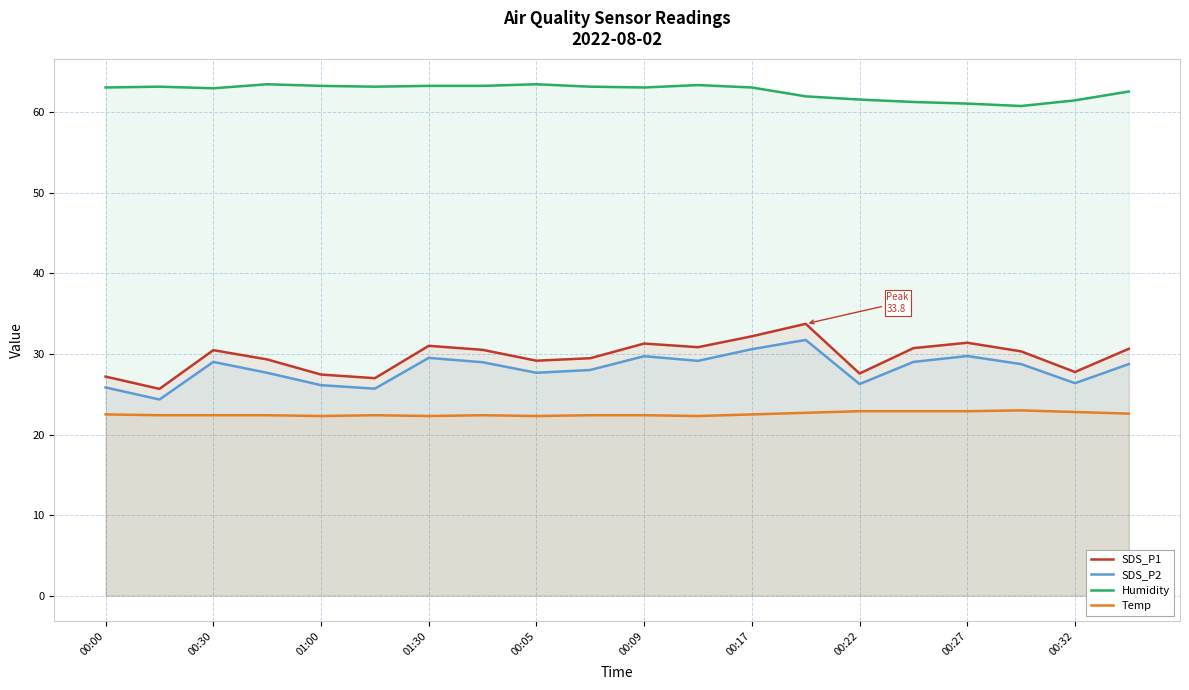

At 00:17, list the series in order from largest to smallest.

Humidity, SDS_P1, SDS_P2, Temp